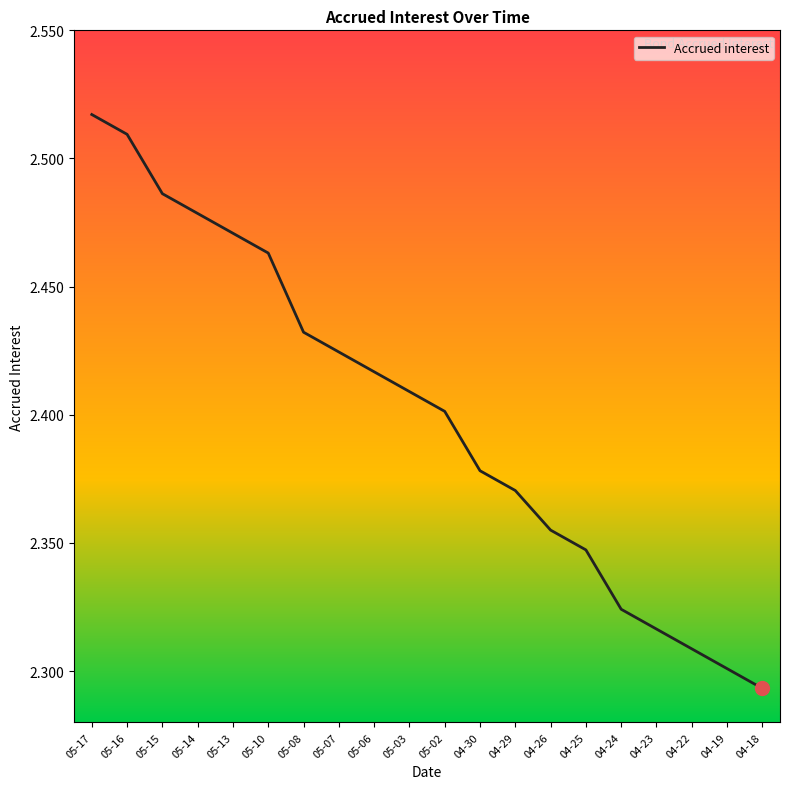

What is the sum of all values?

48.0